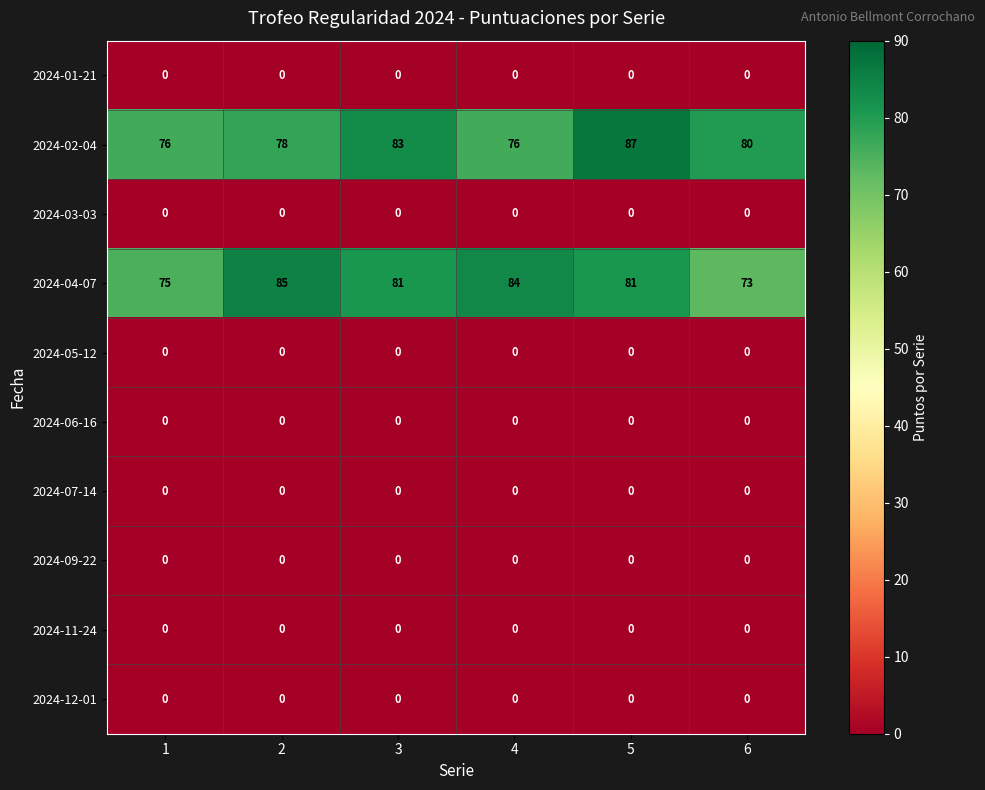

What is the greatest value displayed?

87